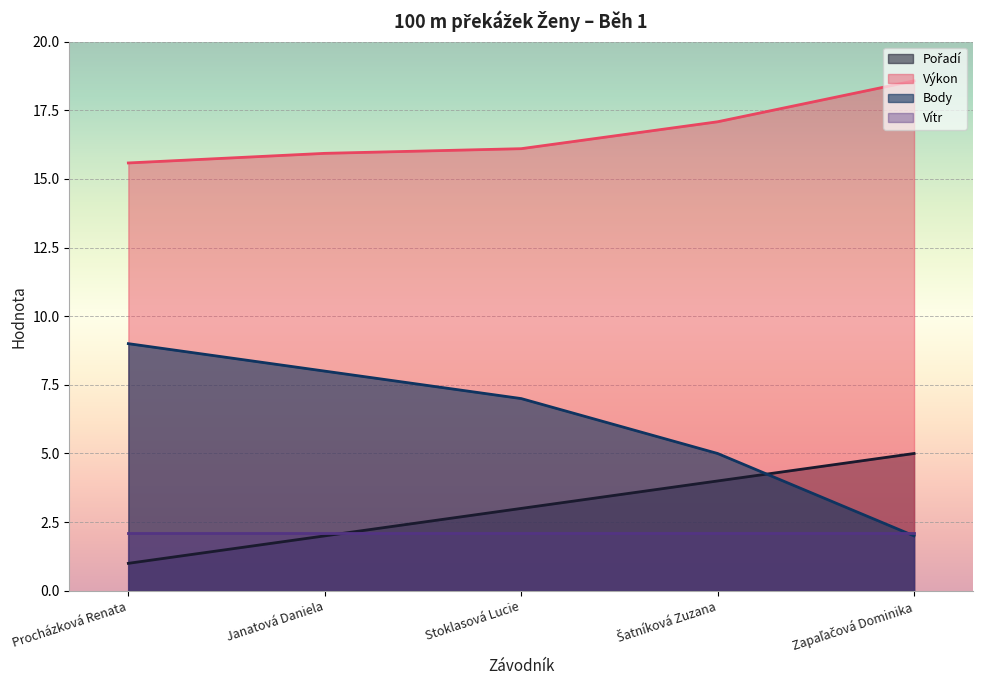

Which series has the widest spread of values?

Body